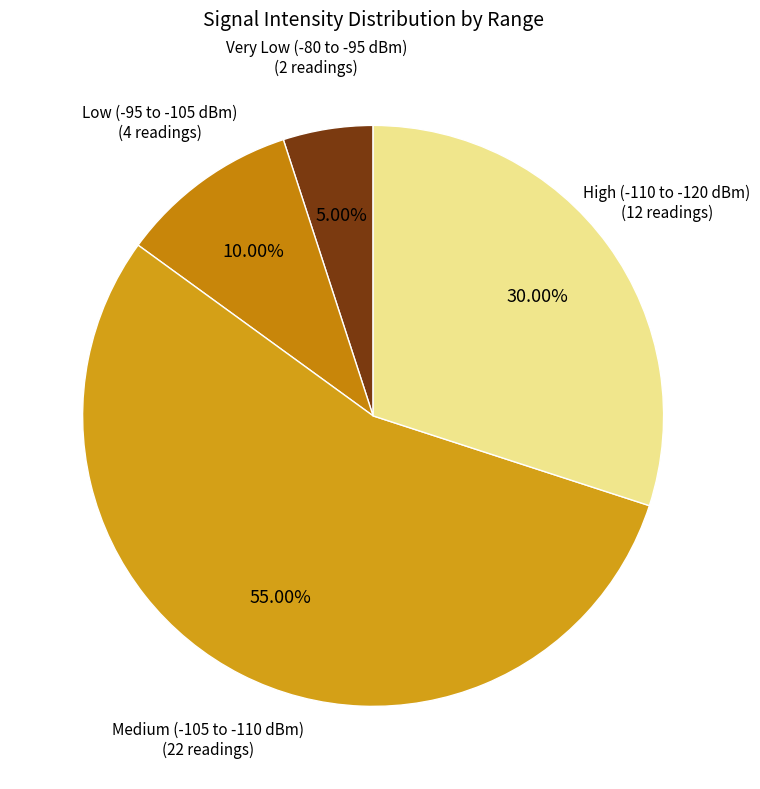

How many slices are in this pie chart?

4